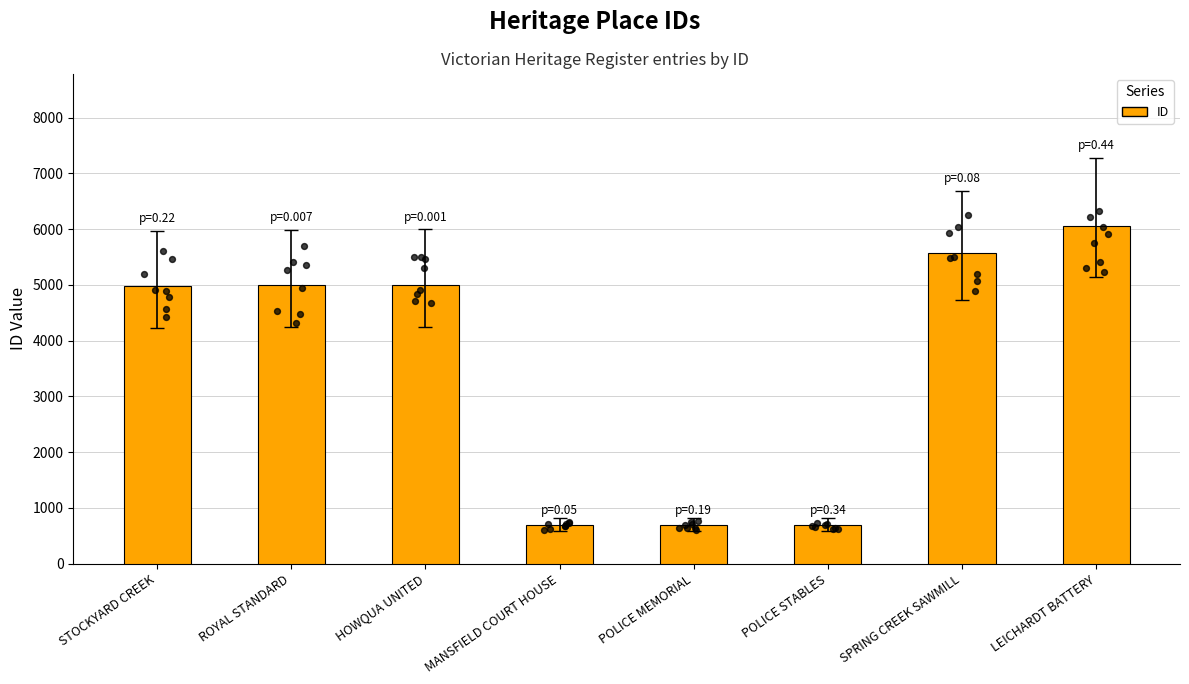

Which has a higher value, STOCKYARD CREEK or HOWQUA UNITED?

HOWQUA UNITED